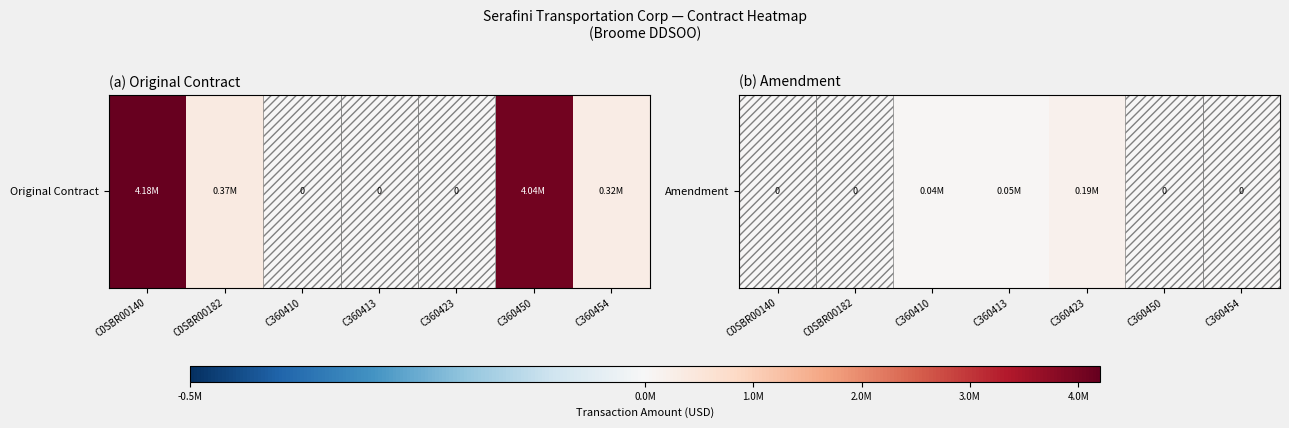

What is the difference between the values at C0SBR00182 and C360413?

47301.0